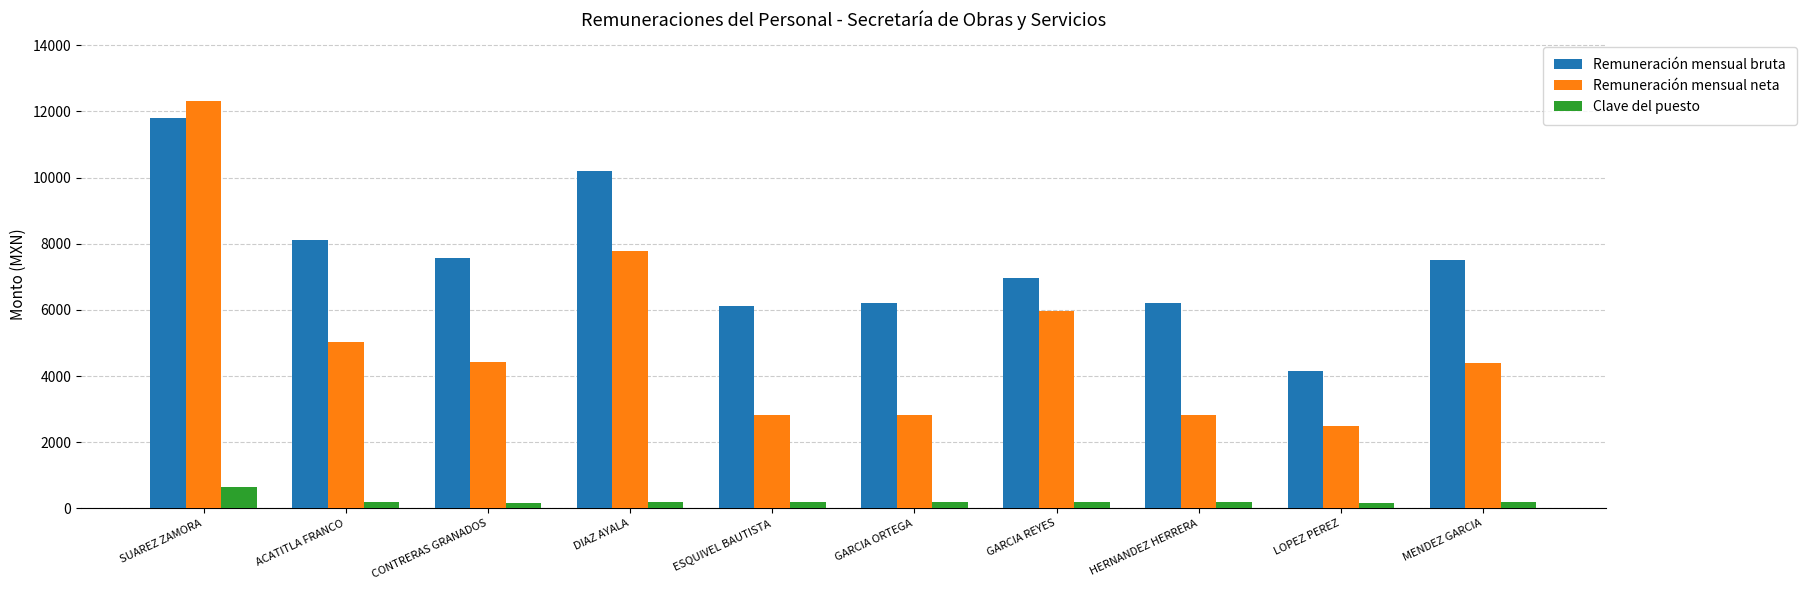

What is the sum of all Clave del puesto values?

2261.0